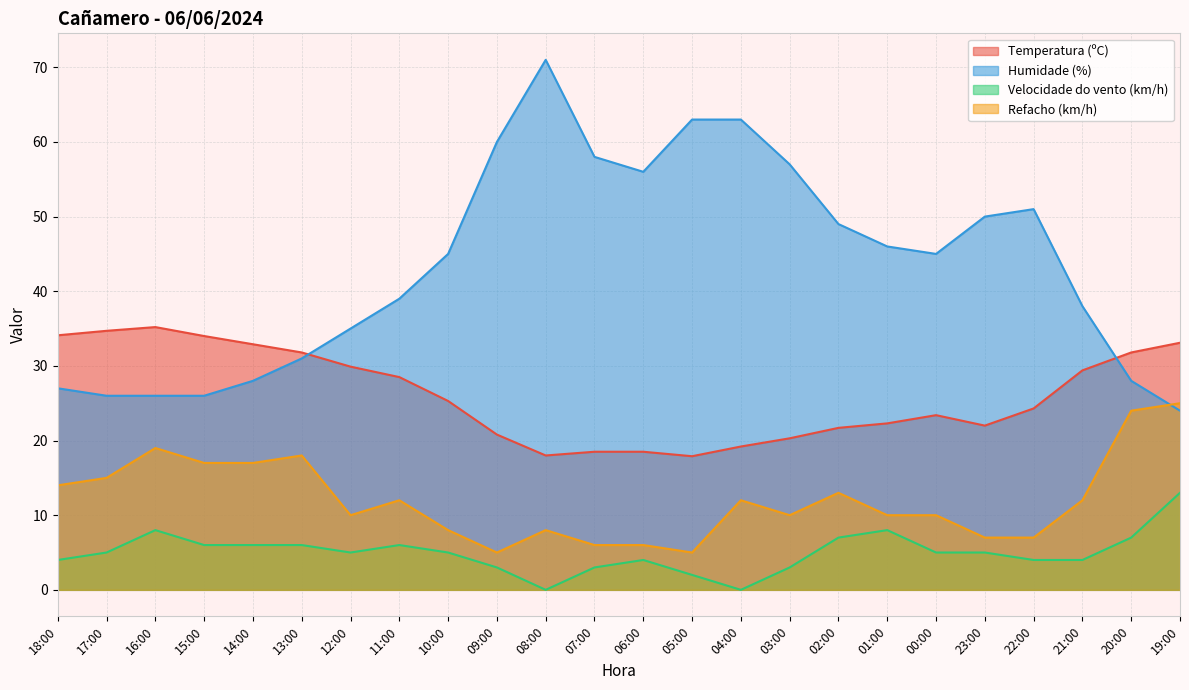

What is the total value across all series at 17:00?

80.7